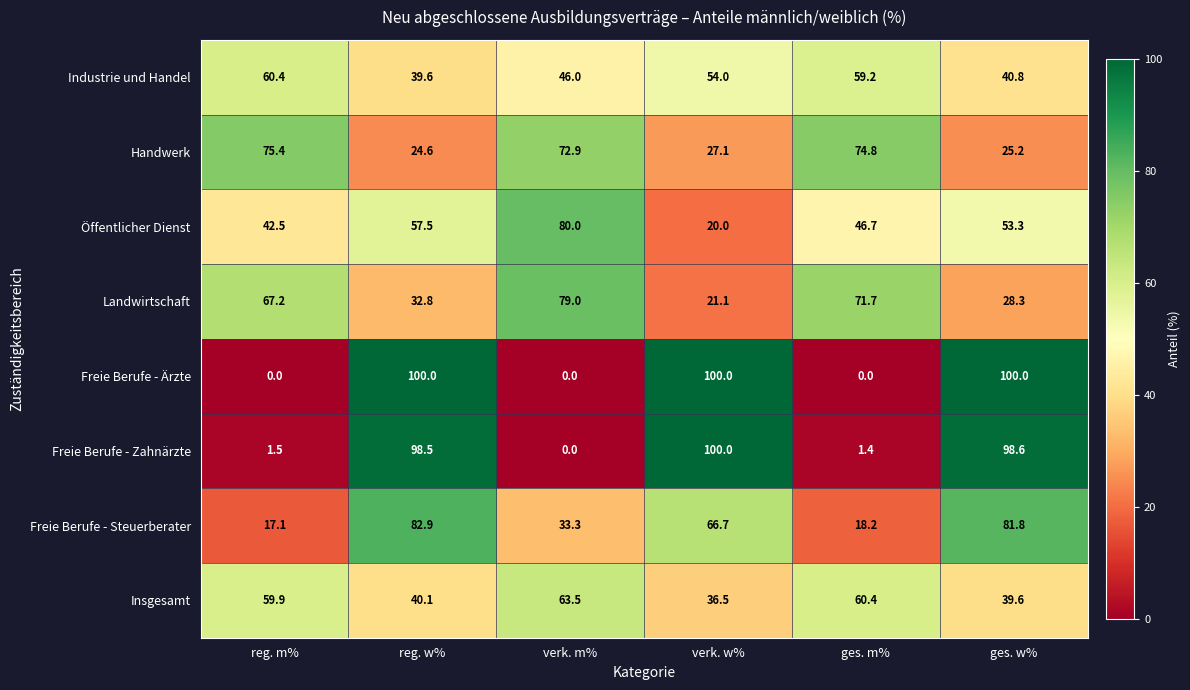

Rank the series at reg. w% from highest to lowest value.

Freie Berufe - Ärzte, Freie Berufe - Zahnärzte, Freie Berufe - Steuerberater, Öffentlicher Dienst, Insgesamt, Industrie und Handel, Landwirtschaft, Handwerk